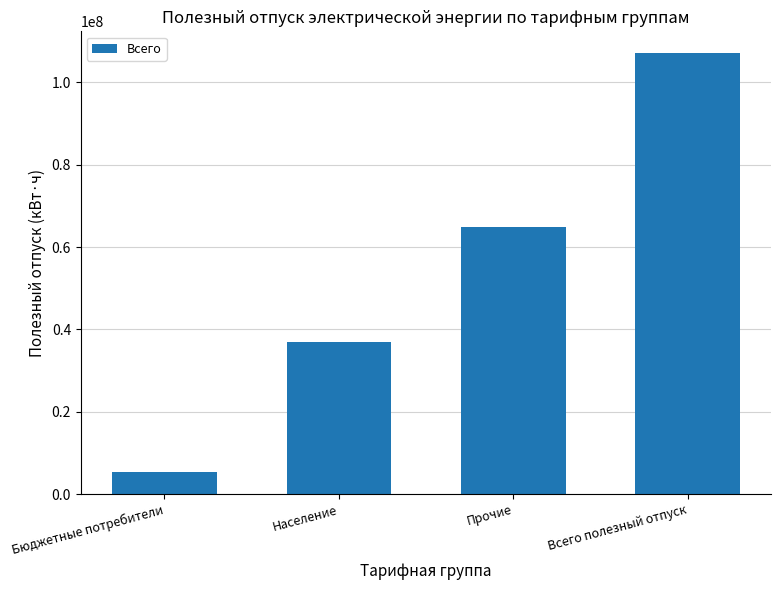

Count the values in the range 36847588 to 107059259.

3